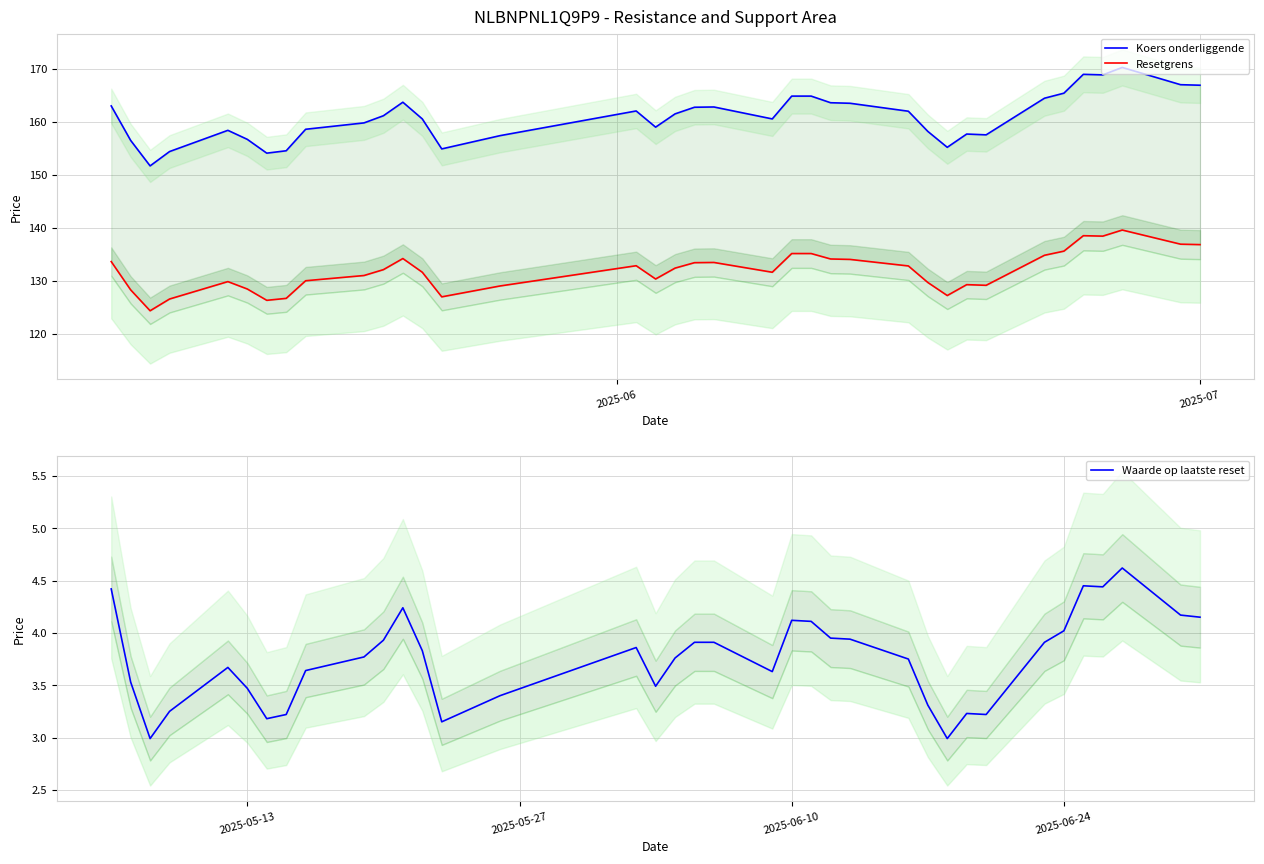

True or false: Koers onderliggende and Waarde op laatste reset cross at least once.

False